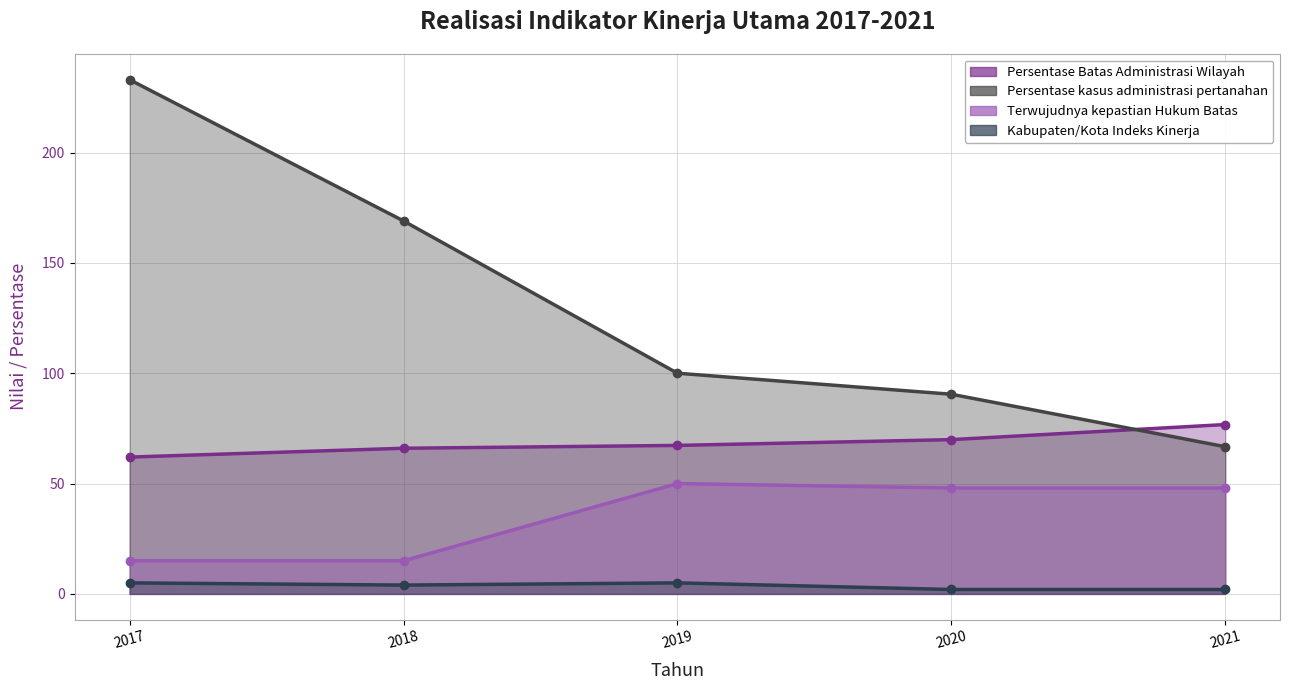

True or false: Kabupaten/Kota Indeks Kinerja and Persentase Batas Administrasi Wilayah intersect in this chart.

False